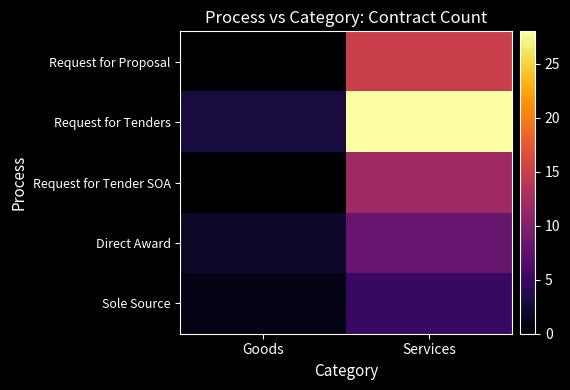

Rank the series by their maximum value, from lowest to highest.

Sole Source, Direct Award, Request for Tender SOA, Request for Proposal, Request for Tenders